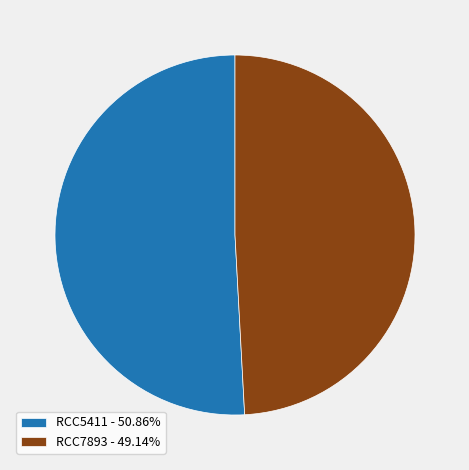

What is the majority slice?

RCC5411